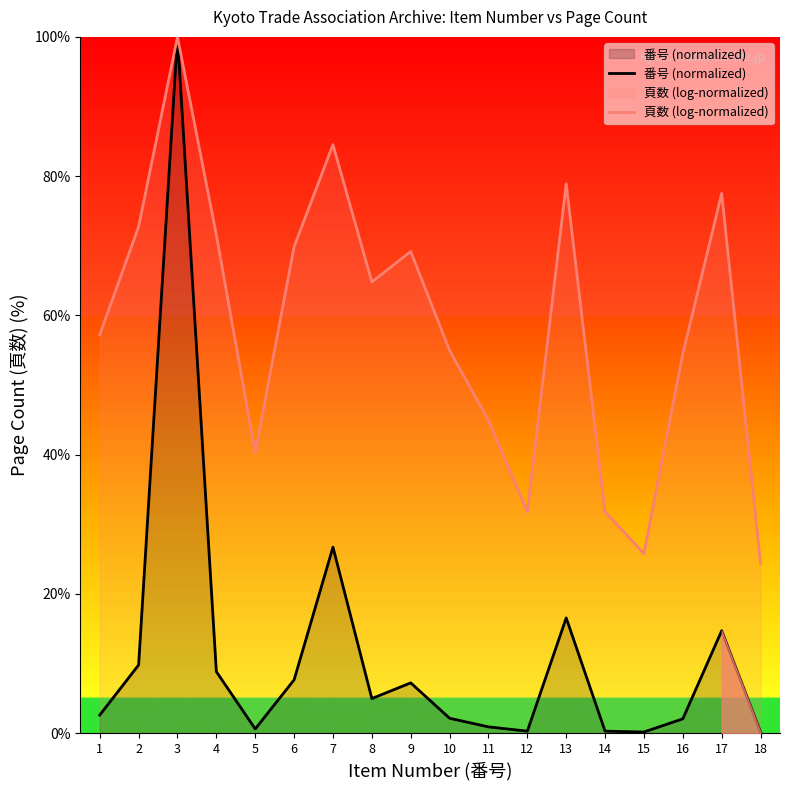

What is the difference between the second highest and minimum values in the 番号 (normalized) series?

26.6